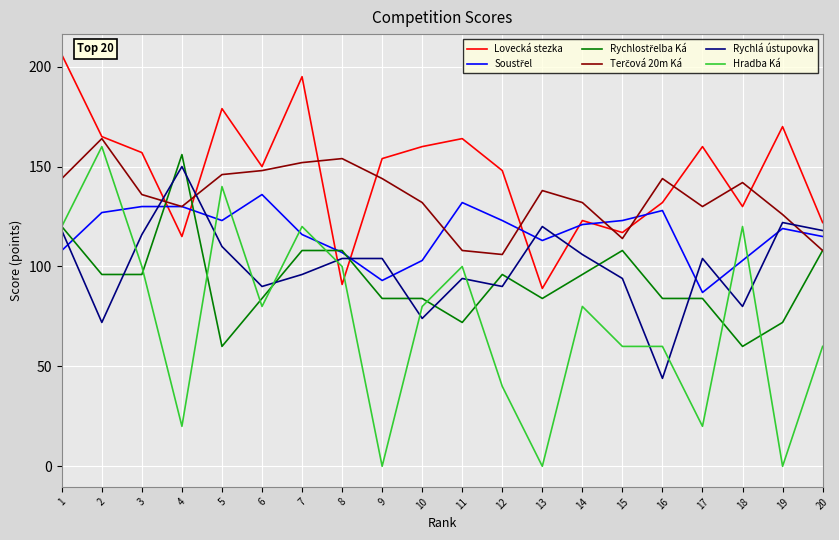

How many times do Hradba Ká and Lovecká stezka cross each other?

2